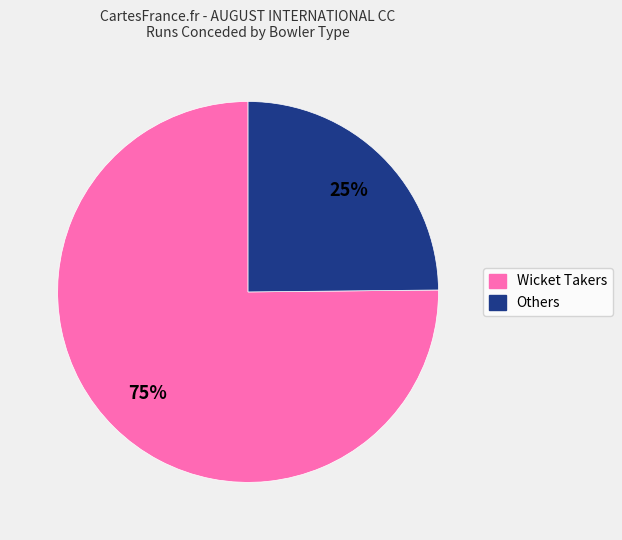

To the nearest percent, what is the average slice percentage?

50%